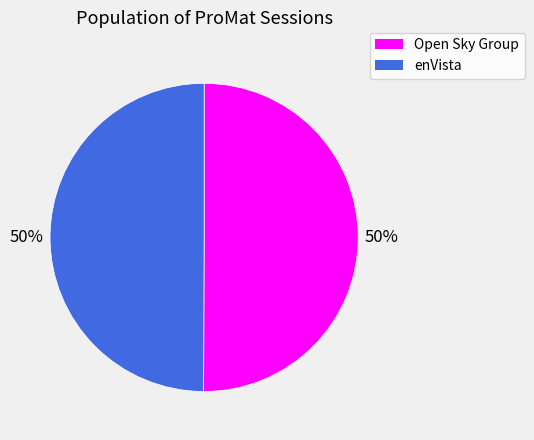

Do enVista and Open Sky Group together represent more than half of the pie?

Yes